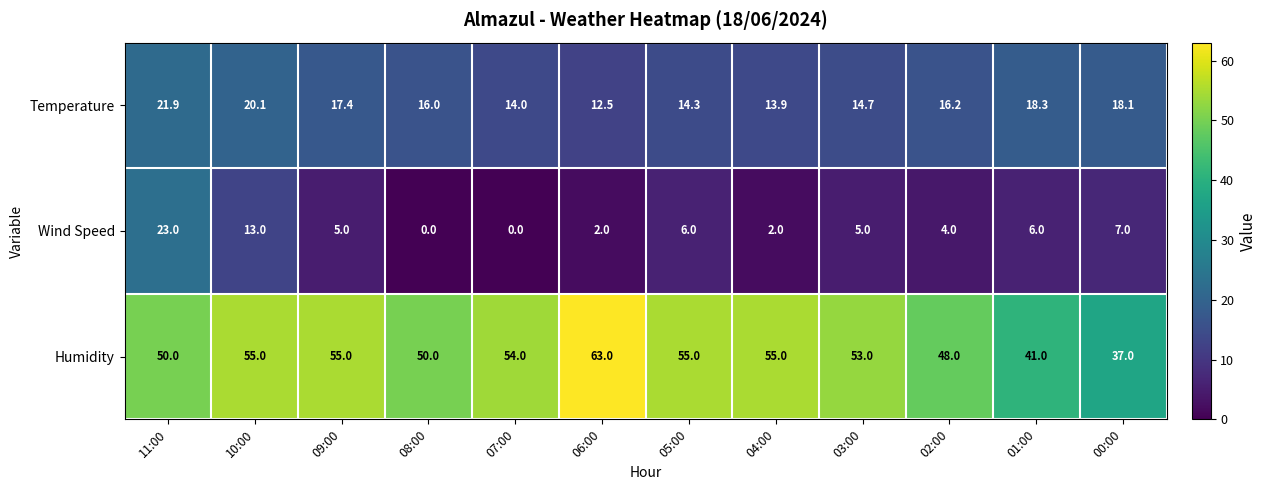

List the series in order of their overall mean, lowest first.

Wind Speed, Temperature, Humidity